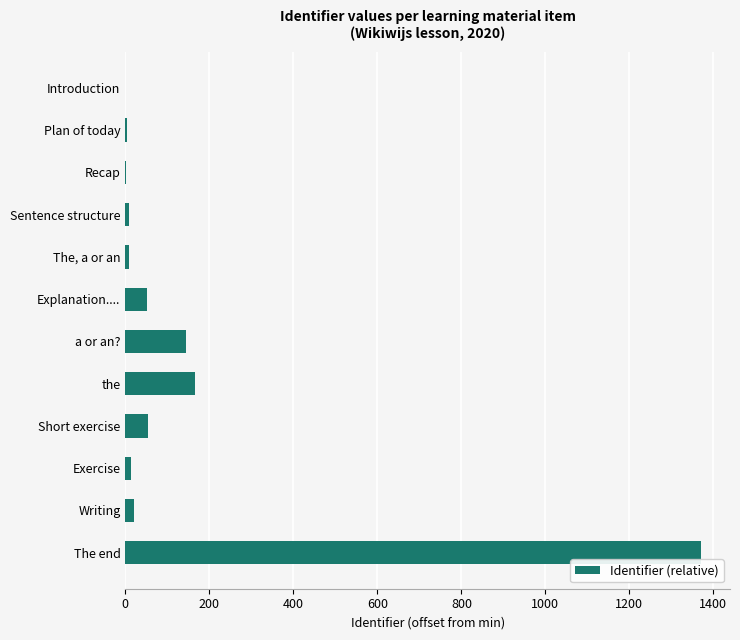

What is the sum of the values at a or an? and Short exercise?

197